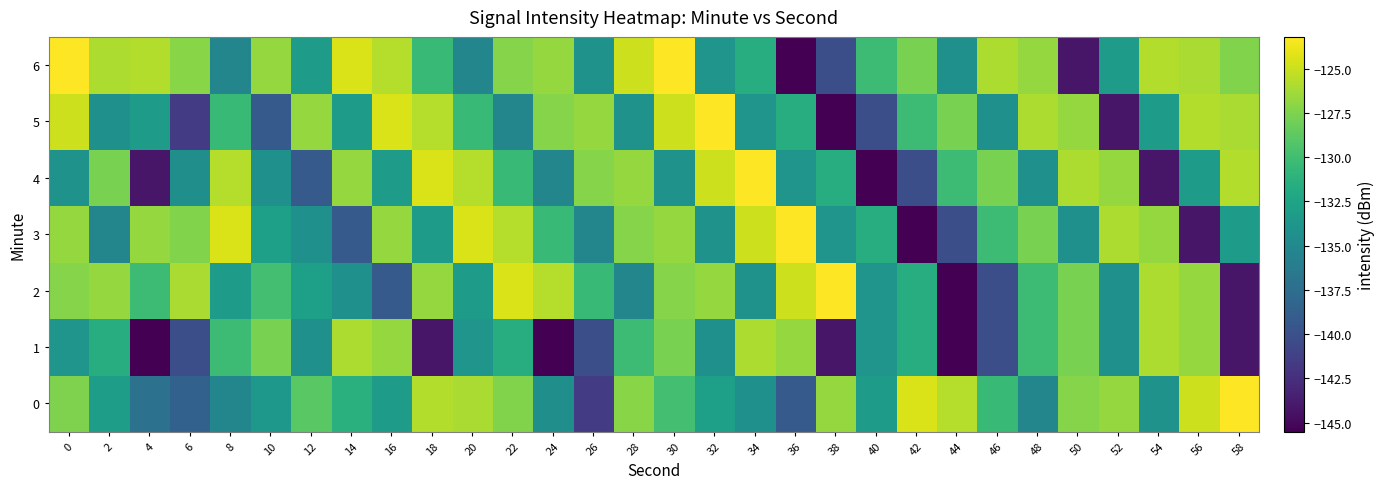

At which category is the sum across all series the highest?

30